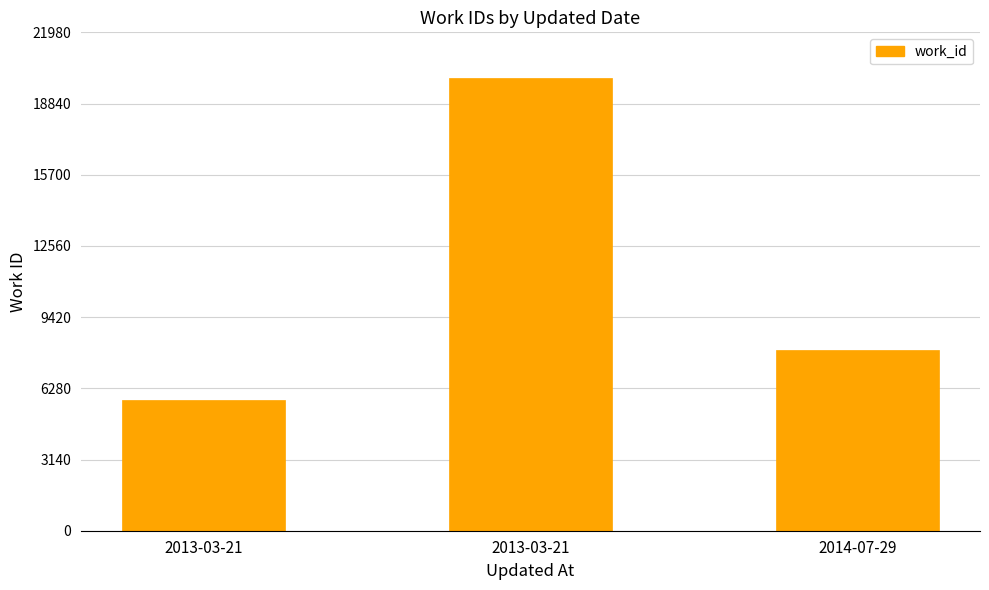

Reading right to left, what are all the values shown in this chart?

2014-07-29=7991	2013-03-21=19982	2013-03-21=5767